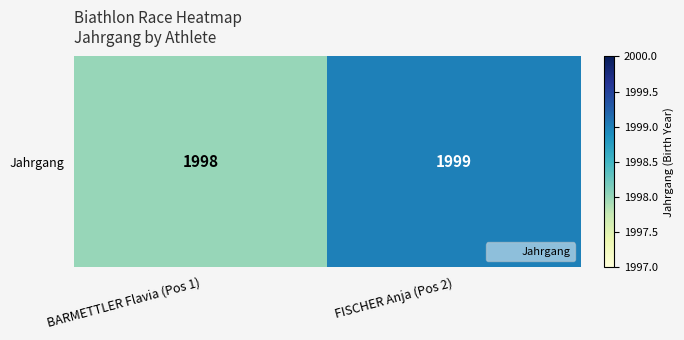

Reading left to right, list all the values displayed in this chart.

1998	1999